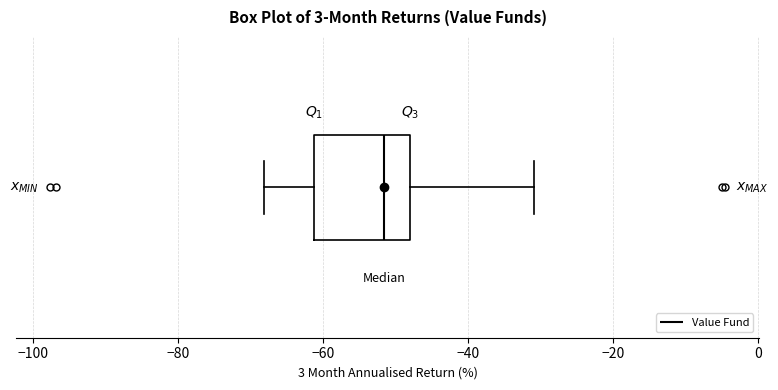

Transcribe this box plot: give where the median line is, the range the box spans, and where the two whiskers end, as read against the x-axis. The values are not printed on the chart, so give them approximately, as read against the axis.

median -52, box -62 to -48, whiskers -68 to -30